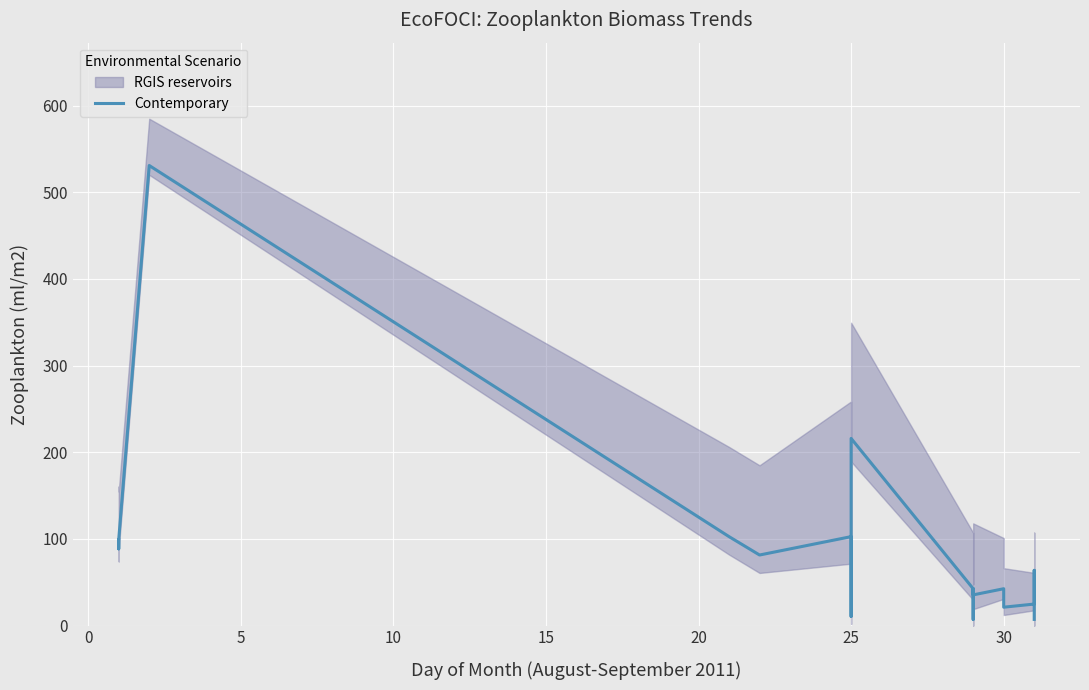

Reading left to right, what are all the values shown in this chart?

99.1	88.5	88.5	99.1	530.8	102.6	81.4	102.6	10.6	215.9	42.5	7.1	42.5	35.4	42.5	42.5	21.2	24.8	63.7	7.1